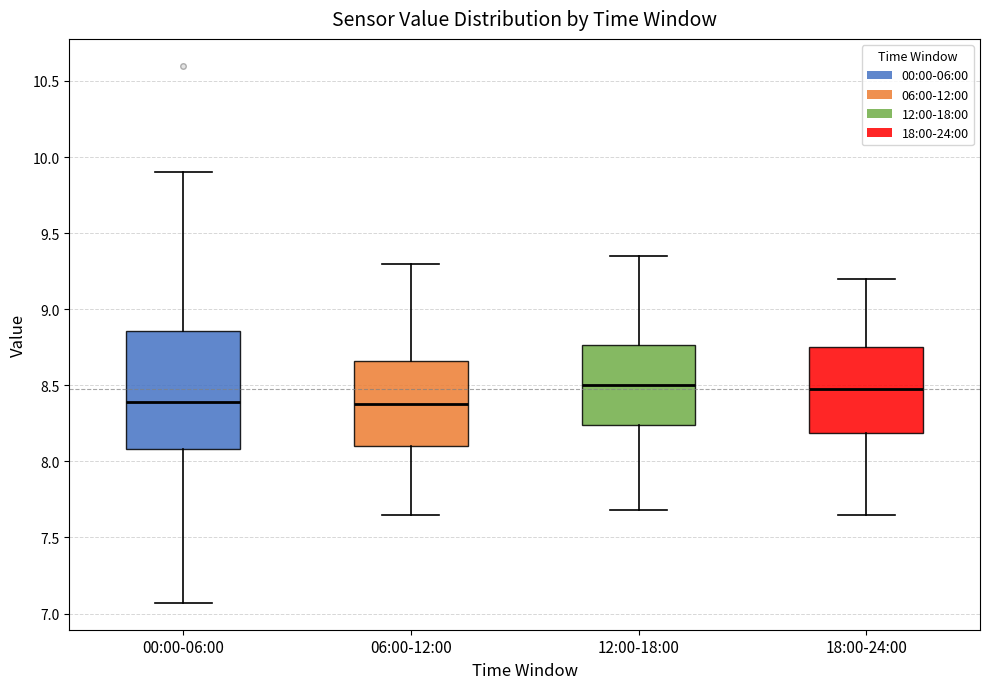

Where does the lower whisker of the box for 06:00-12:00 end on the y-axis? The values are not printed on the chart, so give them approximately, as read against the axis.

7.65